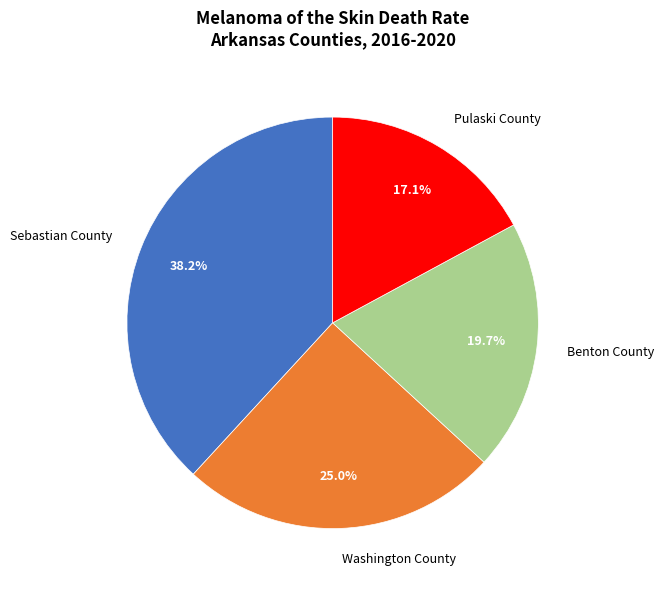

How many slices are in this pie chart?

4